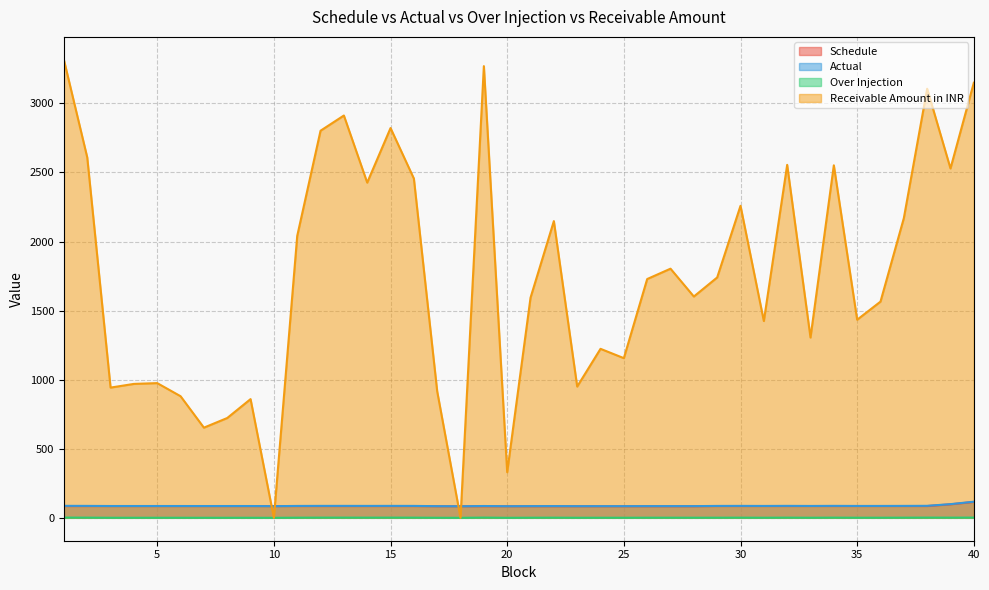

Reading left to right, what are all the values shown in this chart?

Schedule: 85.0	85.0	85.0	85.0	85.0	85.0	85.0	85.0	85.0	85.0	85.0	85.0	85.0	85.0	85.0	85.0	83.8	83.8	83.8	83.8	83.8	83.8	83.8	83.8	83.8	83.8	83.8	83.8	85.2	85.2	85.2	85.2	85.2	85.2	85.2	85.2	85.2	85.2	97.7	115.0
Actual: 86.7	86.3	85.4	85.5	85.5	85.4	85.3	85.3	85.4	84.4	86.0	86.4	86.5	86.2	86.4	86.2	84.3	83.6	85.5	84.0	84.6	84.9	84.3	84.4	84.4	84.7	84.7	84.6	86.1	86.4	85.9	86.5	85.9	86.5	85.9	86.0	86.3	86.8	99.0	116.6
Over Injection: 1.7	1.3	0.5	0.5	0.5	0.5	0.3	0.4	0.4	0.0	1.0	1.4	1.5	1.2	1.4	1.3	0.5	0.0	1.7	0.2	0.8	1.1	0.5	0.6	0.6	0.9	0.9	0.8	0.9	1.2	0.7	1.3	0.7	1.3	0.7	0.8	1.1	1.6	1.3	1.6
Receivable Amount in INR: 3315.4	2609.0	942.7	969.3	975.0	880.2	652.6	722.4	859.2	0.0	2040.3	2802.0	2912.1	2426.3	2821.3	2455.8	915.1	0.0	3269.5	329.9	1593.3	2147.8	950.2	1223.2	1155.7	1728.4	1803.3	1601.8	1739.8	2258.6	1424.2	2554.8	1305.1	2551.4	1433.9	1565.0	2168.9	3105.9	2528.9	3149.3